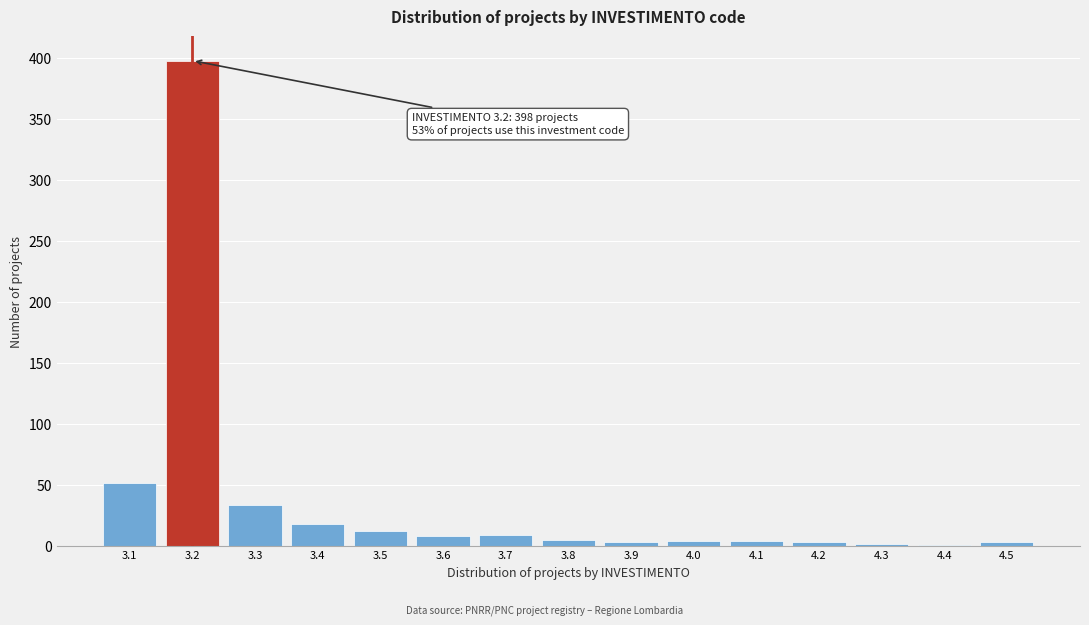

What is the sum of all values?

556